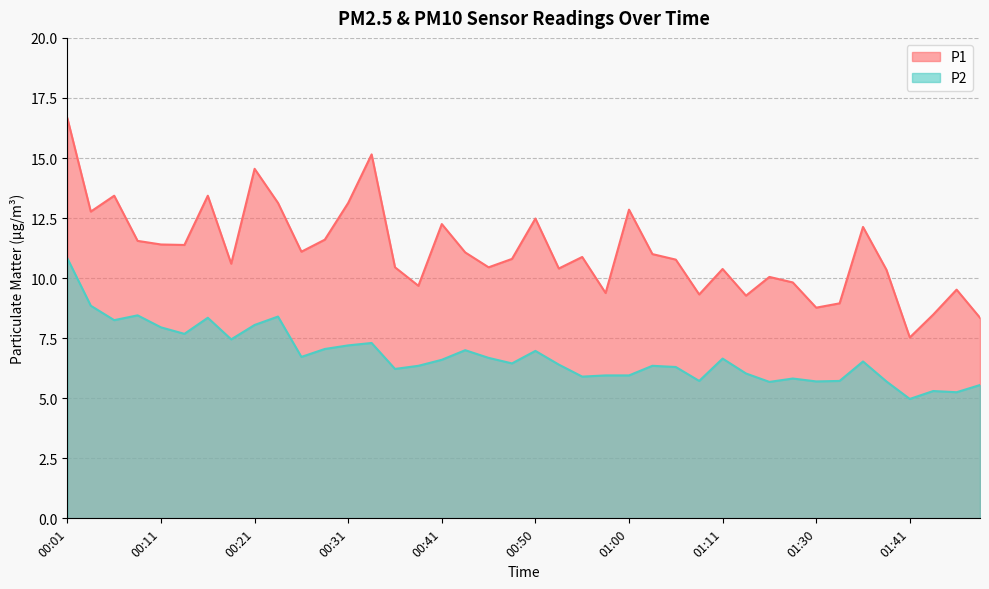

True or false: P2 and P1 intersect in this chart.

False